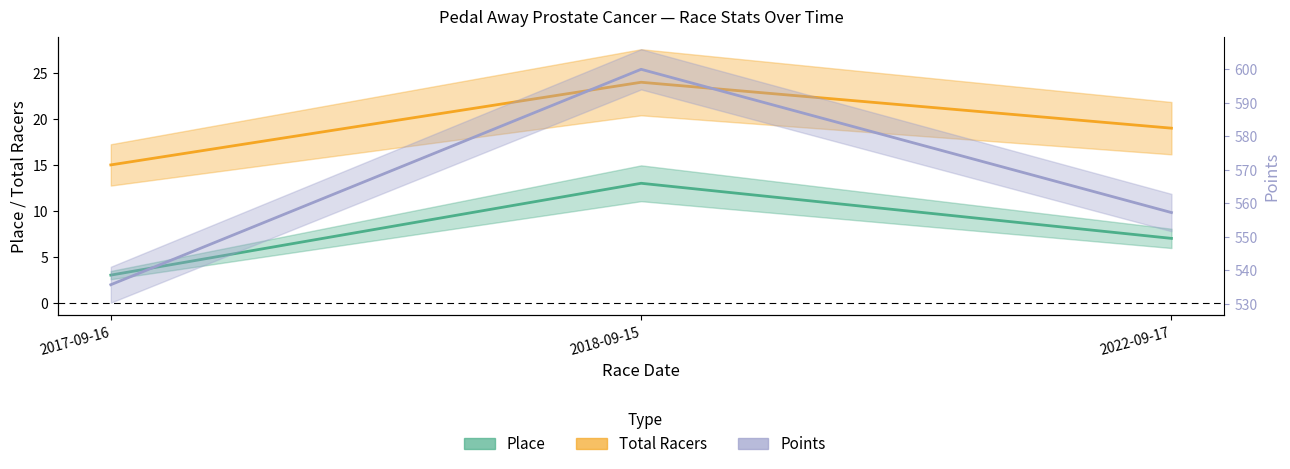

At which label does Points reach its minimum?

2017-09-16